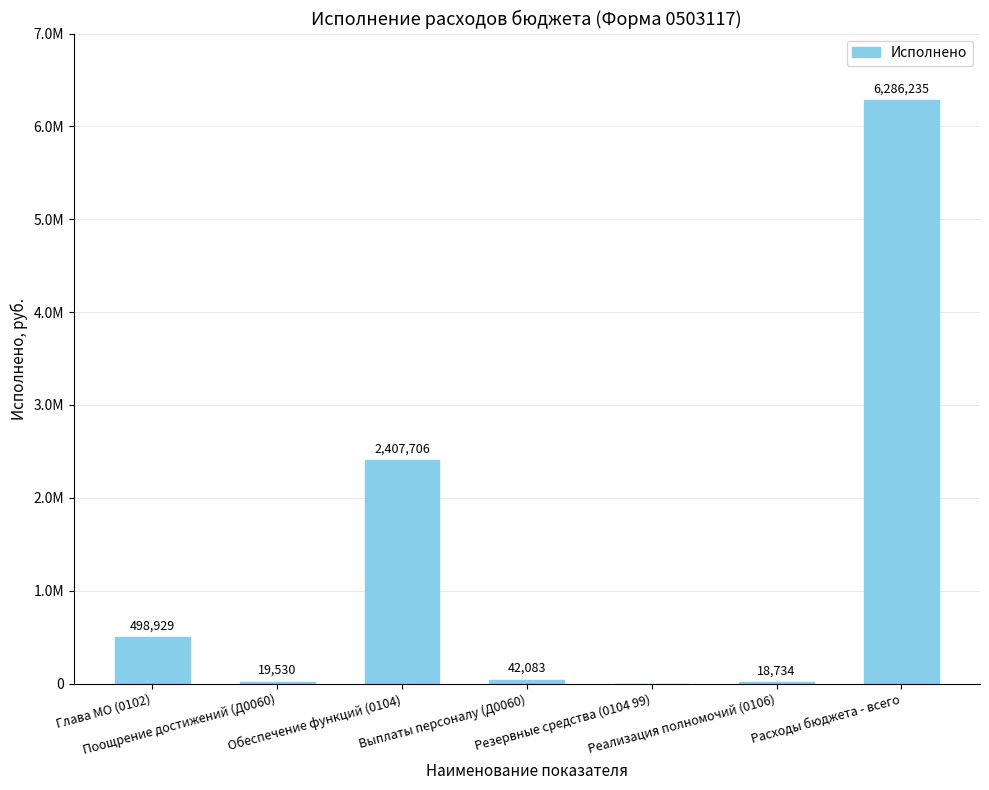

Are the bars horizontal?

No